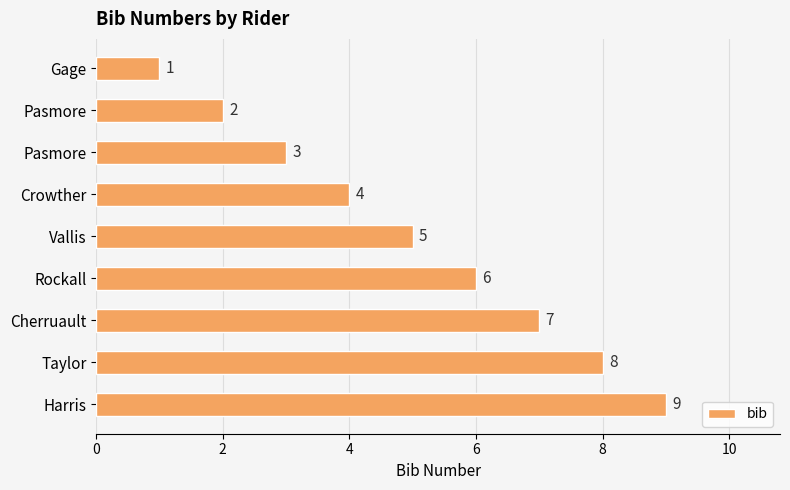

What is the difference between the maximum and minimum values?

8